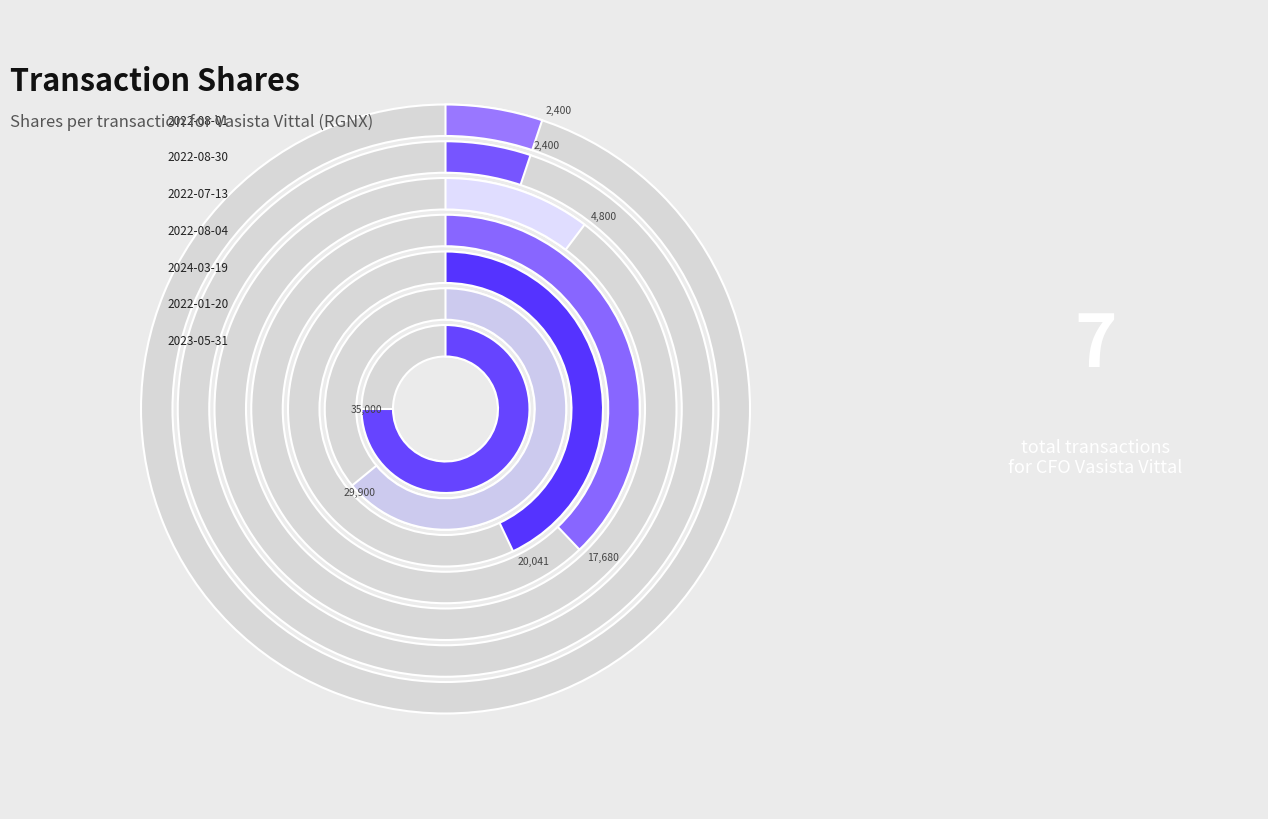

How many segments does this pie chart have?

7